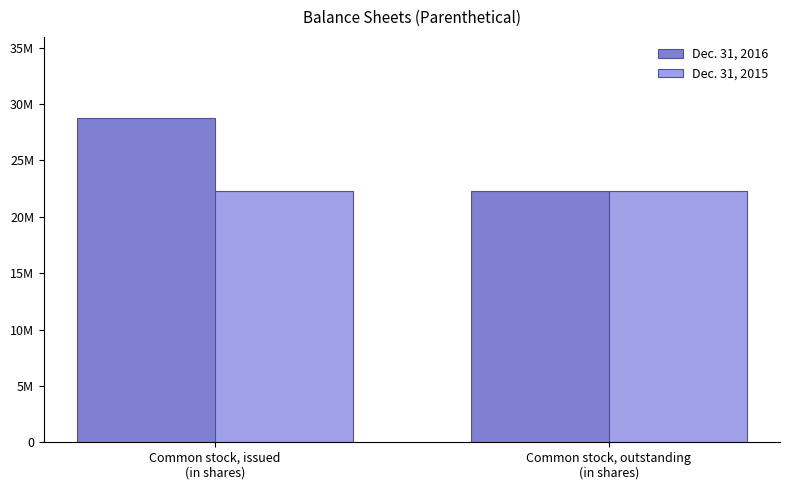

Reading left to right, extract all data points from this chart.

Dec. 31, 2016: 28759731	22315612
Dec. 31, 2015: 22315612	22315612